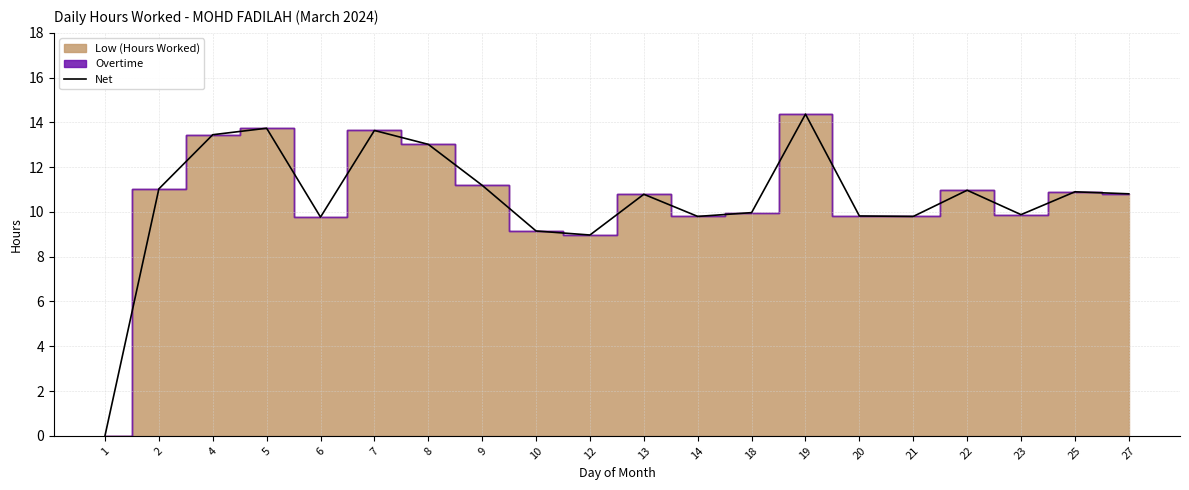

Which has a higher value, 18 or 20?

18